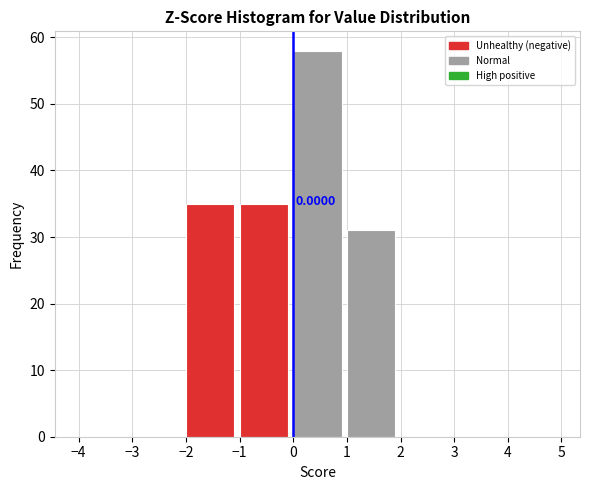

Over which range of the x-axis is the bar tallest?

0 to 1